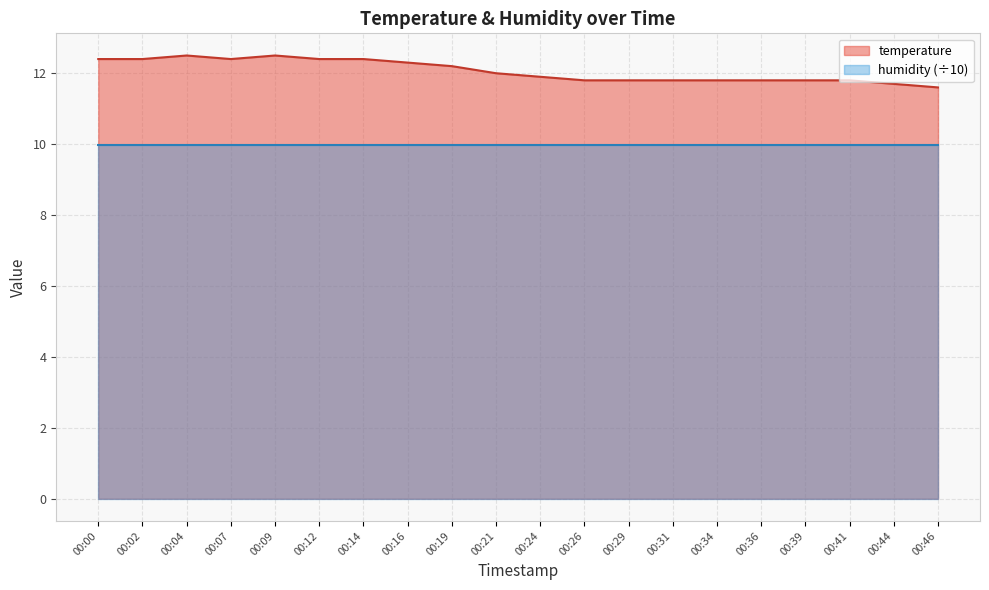

Reading left to right, what are all the values shown in this chart?

12.4	12.4	12.5	12.4	12.5	12.4	12.4	12.3	12.2	12.0	11.9	11.8	11.8	11.8	11.8	11.8	11.8	11.8	11.7	11.6